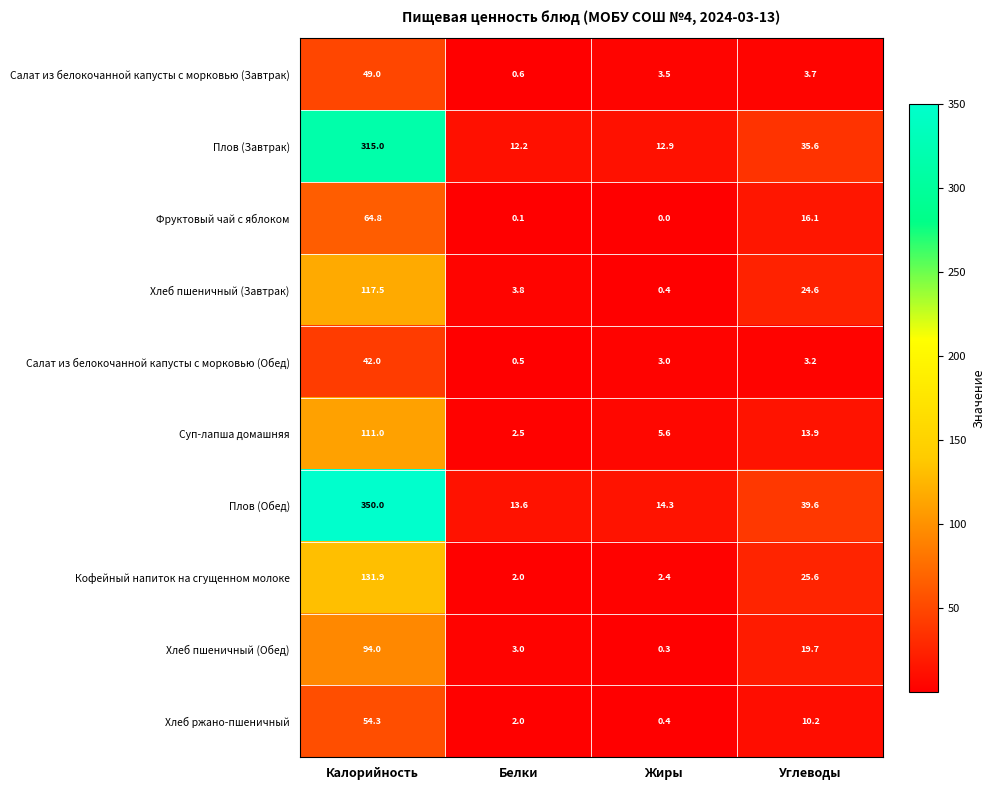

What is the average value of the Салат из белокочанной капусты с морковью (Обед) series?

12.2